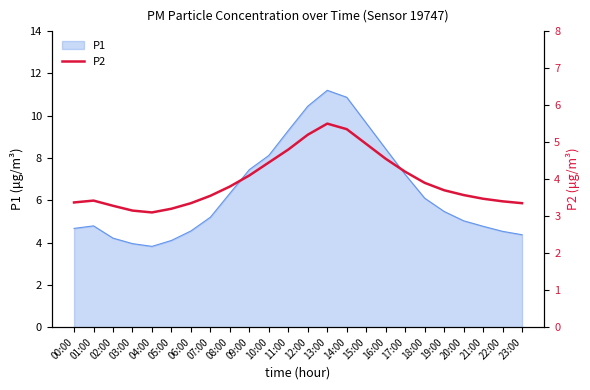

Count the number of categories in the chart.

24